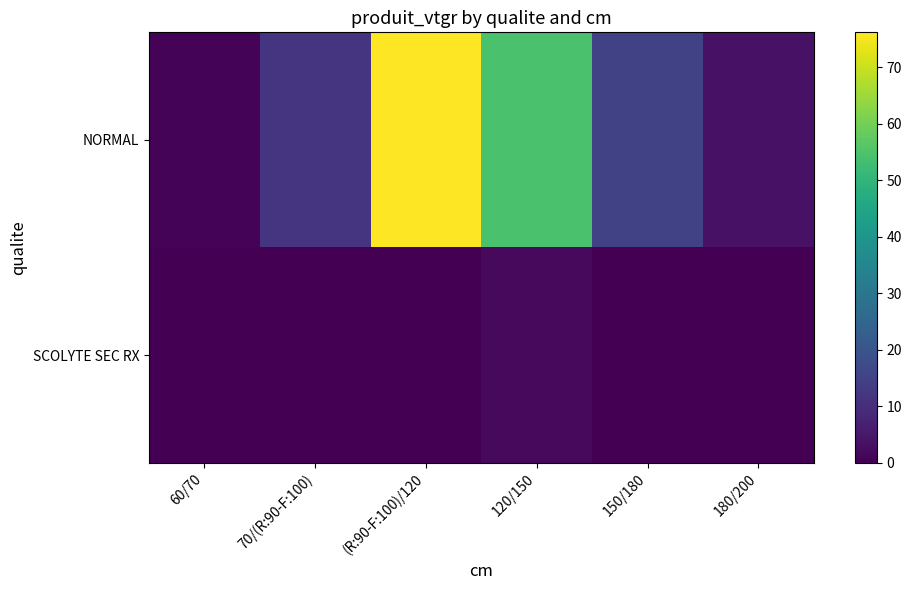

List the series in order of their peak value, lowest first.

SCOLYTE SEC RX, NORMAL